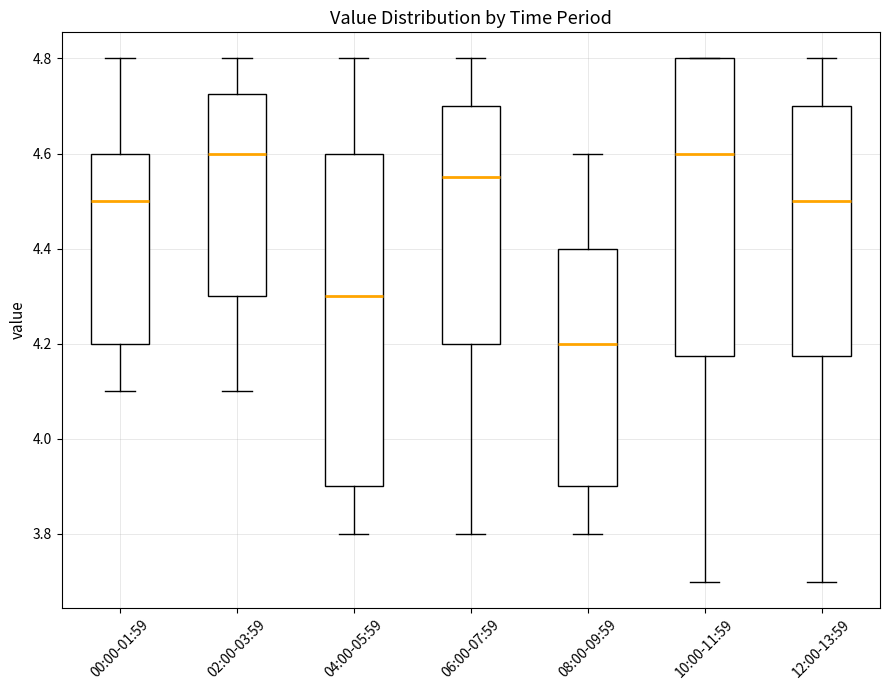

Reading left to right, read every box against the y-axis: the position of its median line, the range the box covers, and the ends of its whiskers. The values are not printed on the chart, so give them approximately, as read against the axis.

00:00-01:59: median 4.50, box 4.20 to 4.60, whiskers 4.10 to 4.80
02:00-03:59: median 4.60, box 4.30 to 4.72, whiskers 4.10 to 4.80
04:00-05:59: median 4.30, box 3.90 to 4.60, whiskers 3.80 to 4.80
06:00-07:59: median 4.56, box 4.20 to 4.70, whiskers 3.80 to 4.80
08:00-09:59: median 4.20, box 3.90 to 4.40, whiskers 3.80 to 4.60
10:00-11:59: median 4.60, box 4.18 to 4.80, whiskers 3.70 to 4.80
12:00-13:59: median 4.50, box 4.18 to 4.70, whiskers 3.70 to 4.80